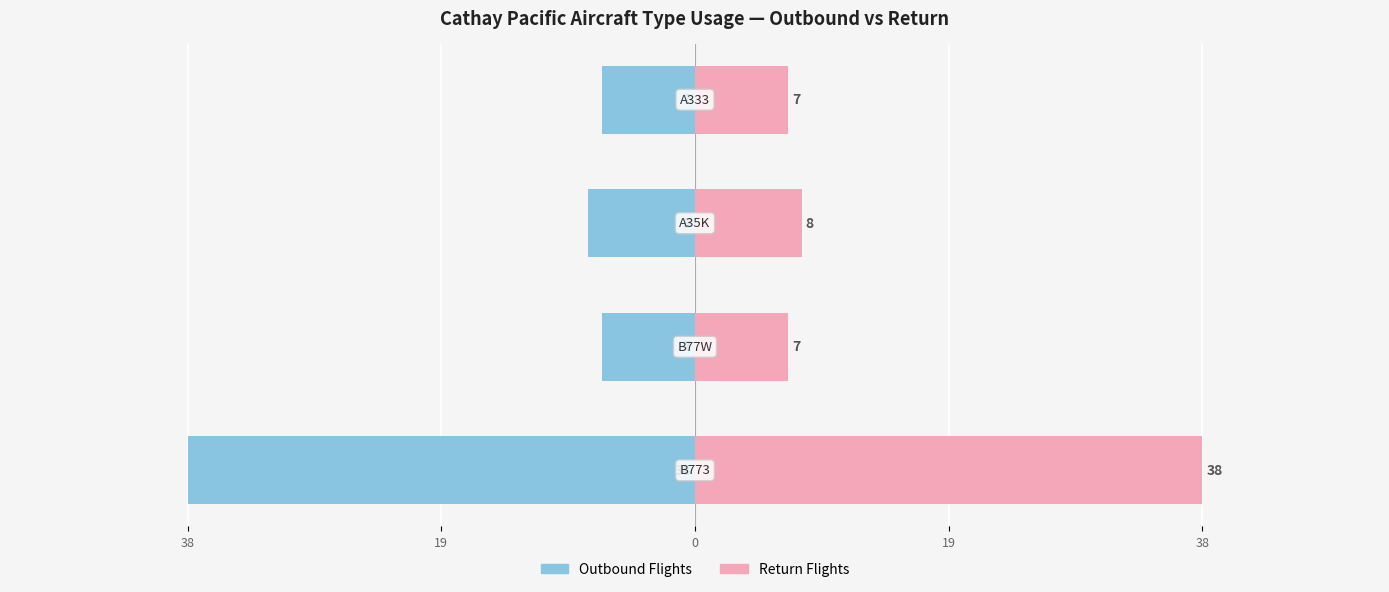

What is the minimum value shown in the chart?

-38